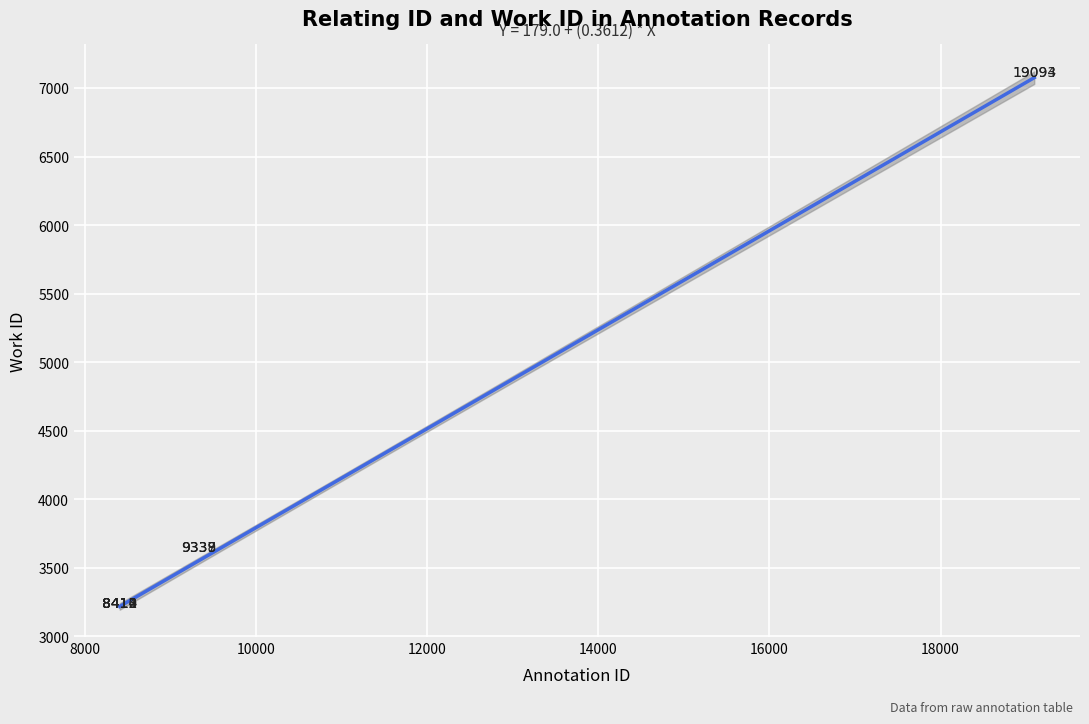

What Y value in the scatter plot is closest to 5129?

3600